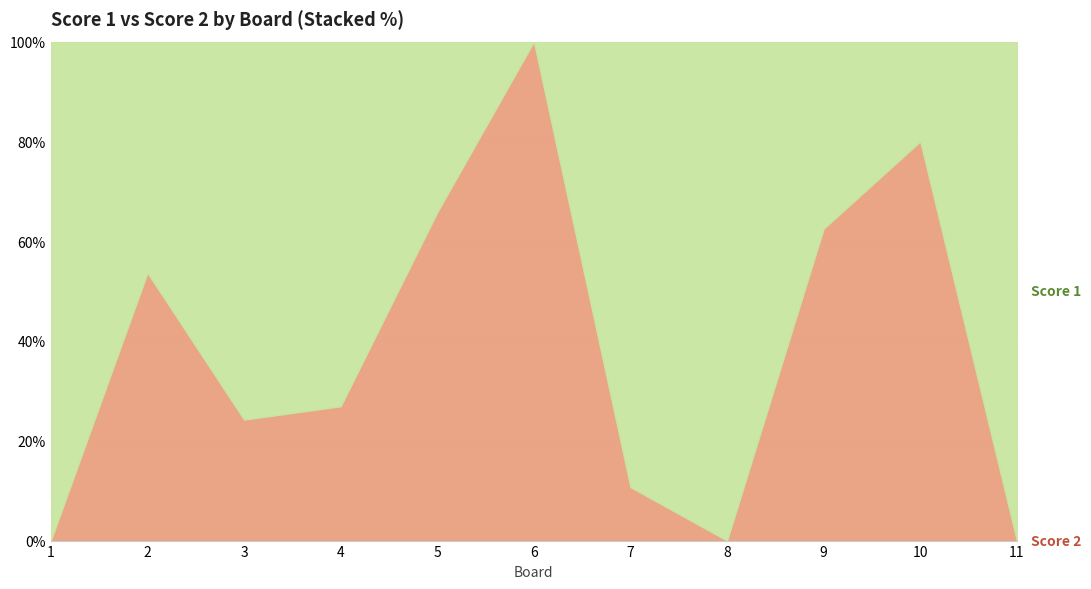

How many distinct data groups are displayed?

2